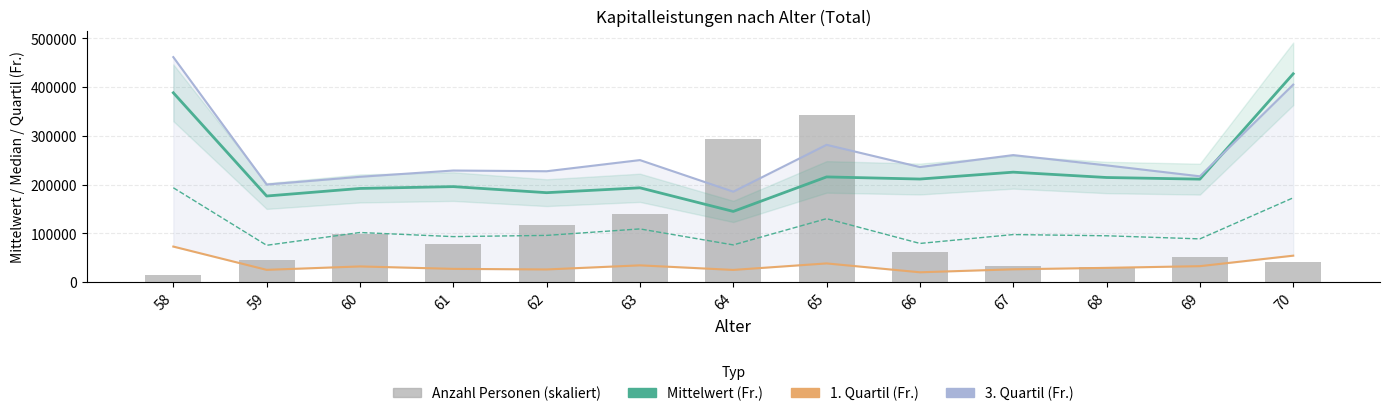

At which label does Median (Fr.) first exceed 95650?

58